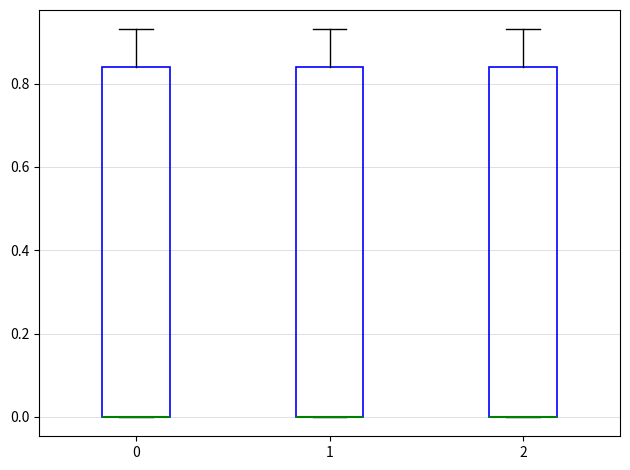

Reading left to right, transcribe this box plot: for each box, give where its median line is, the range the box spans, and where its two whiskers end, as read against the y-axis. The values are not printed on the chart, so give them approximately, as read against the axis.

0: median 0.00 (drawn on the box's lower edge), box 0.00 to 0.84, whiskers 0.00 to 0.94
1: median 0.00 (drawn on the box's lower edge), box 0.00 to 0.84, whiskers 0.00 to 0.94
2: median 0.00 (drawn on the box's lower edge), box 0.00 to 0.84, whiskers 0.00 to 0.94